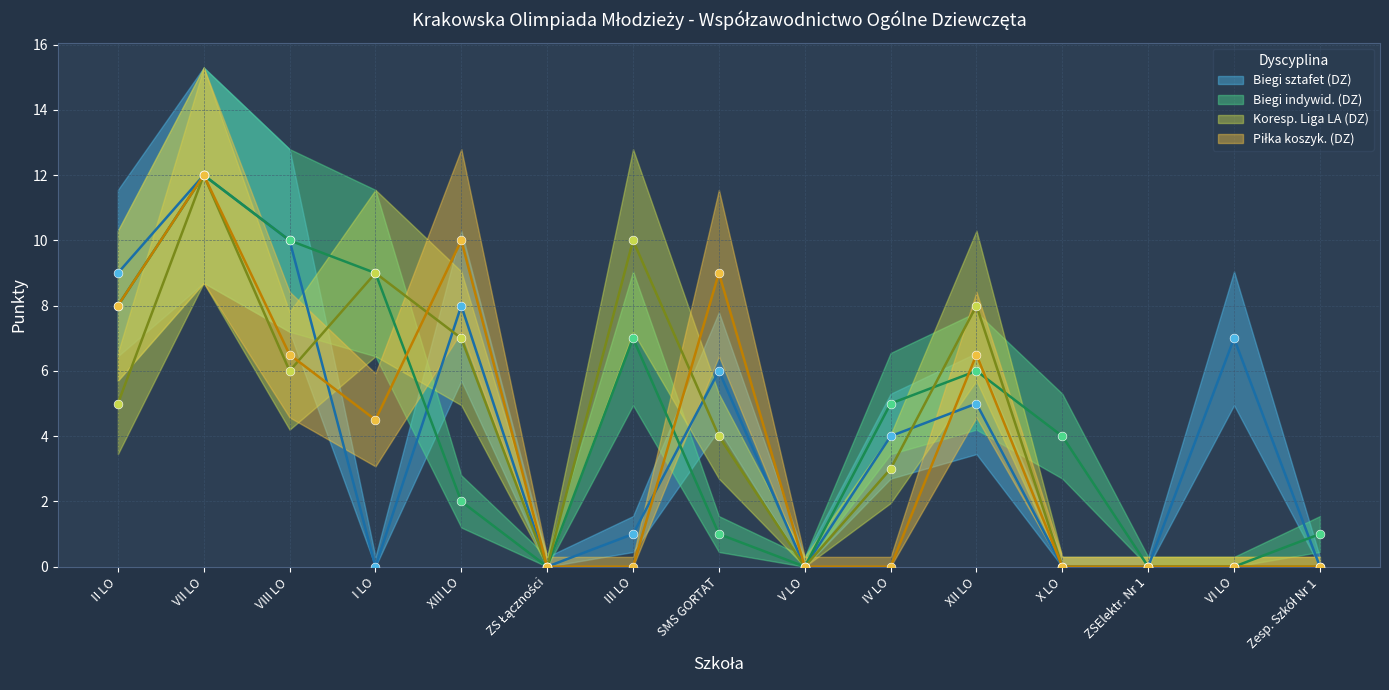

Is the value of Biegi indywid. (DZ) at Zesp. Szkół Nr 1 greater than the value of Koresp. Liga LA (DZ) at XII LO?

No